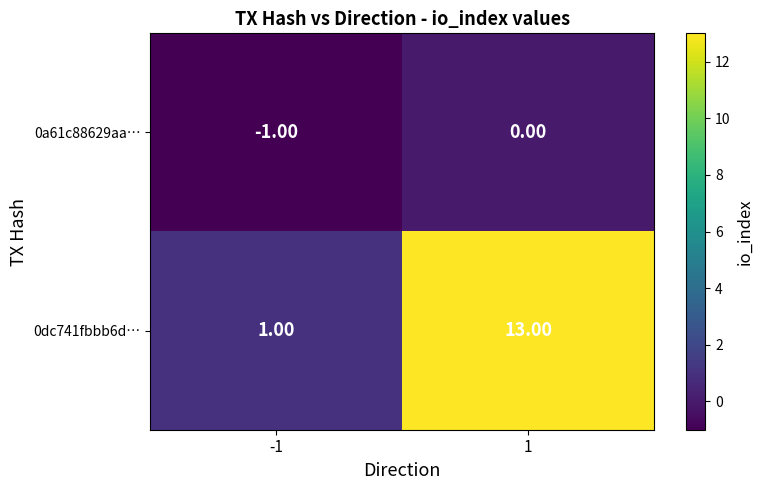

Which series has the largest total across all categories?

0dc741fbbb6d…